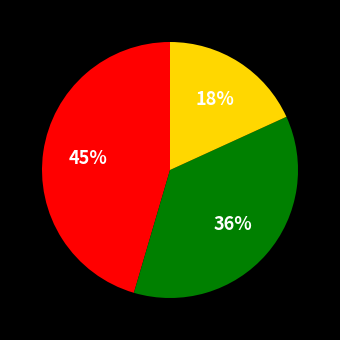

Is there any slice that represents more than half of the pie?

No